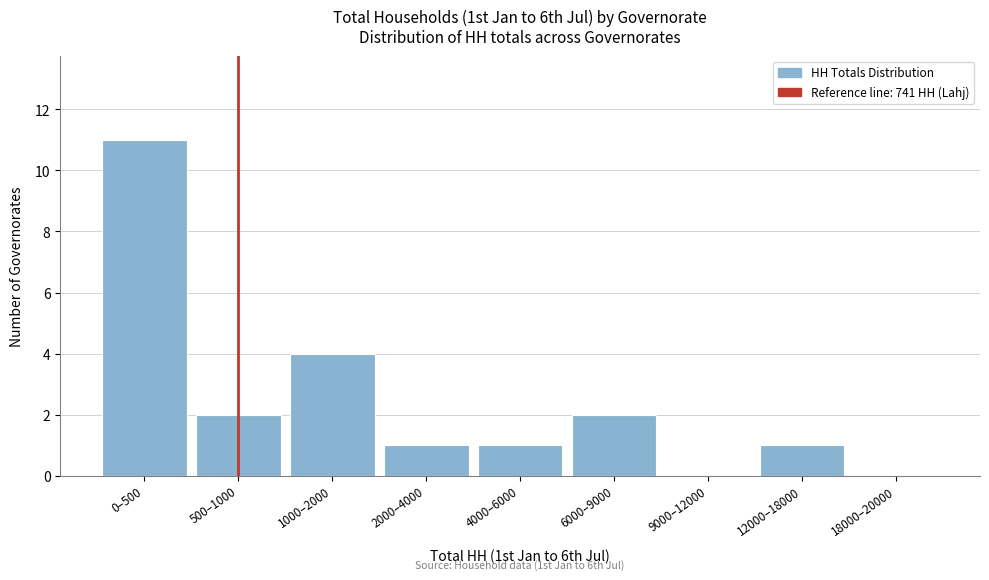

Reading left to right, what are all the values shown in this chart?

0–500=11	500–1000=2	1000–2000=4	2000–4000=1	4000–6000=1	6000–9000=2	9000–12000=0	12000–18000=1	18000–20000=0